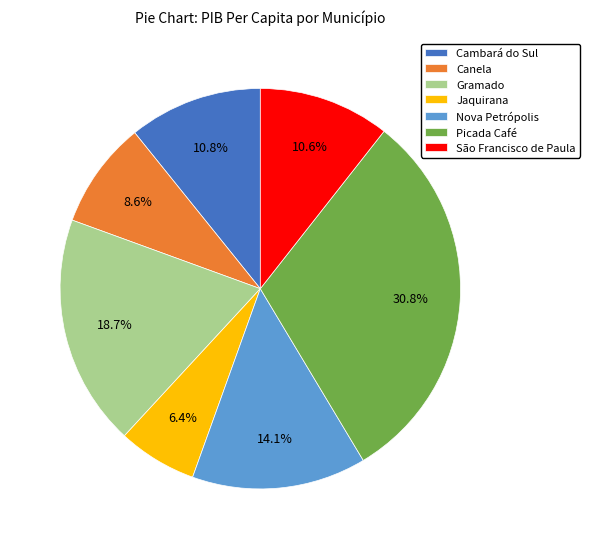

Which category has the smallest portion of the pie?

Jaquirana